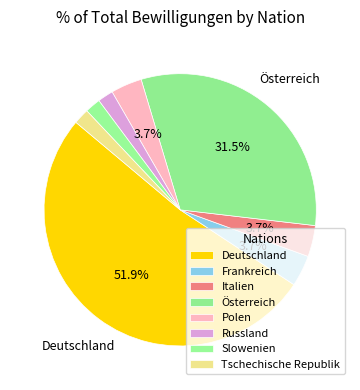

How many slices are in this pie chart?

8